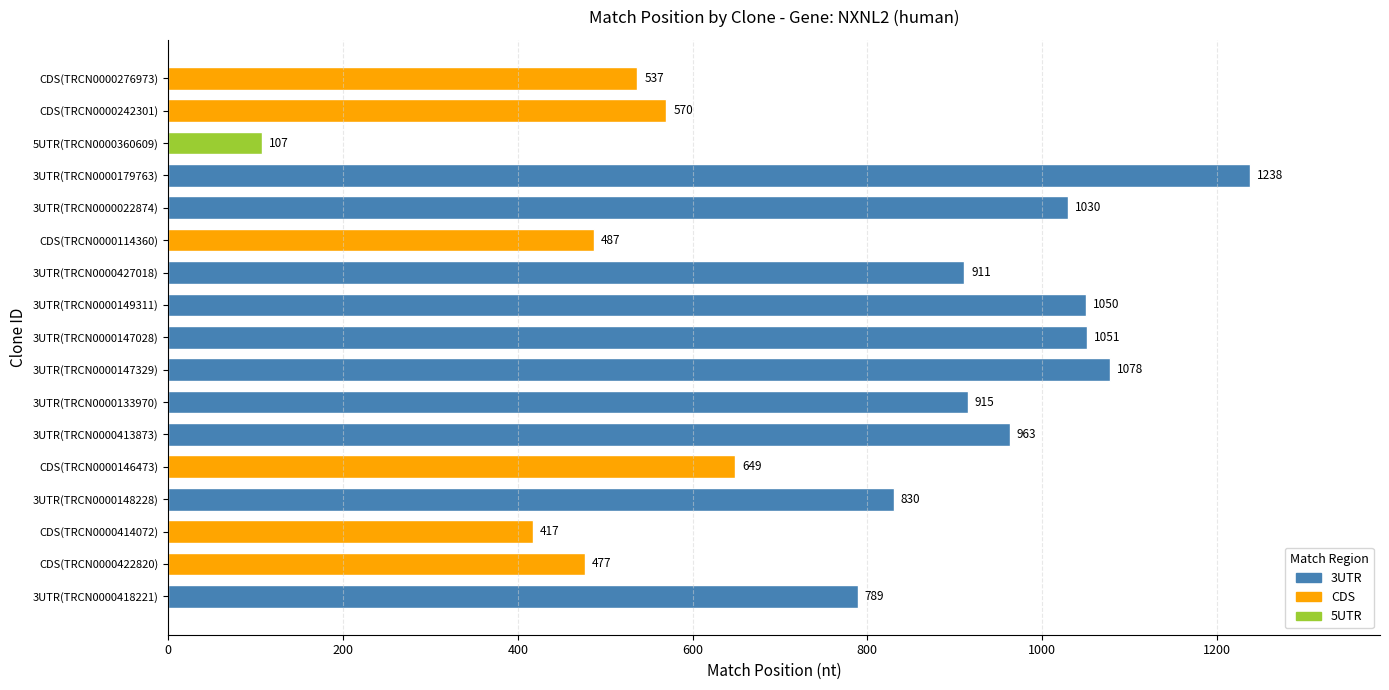

The value at 3UTR(TRCN0000133970) is 915. True or false?

True